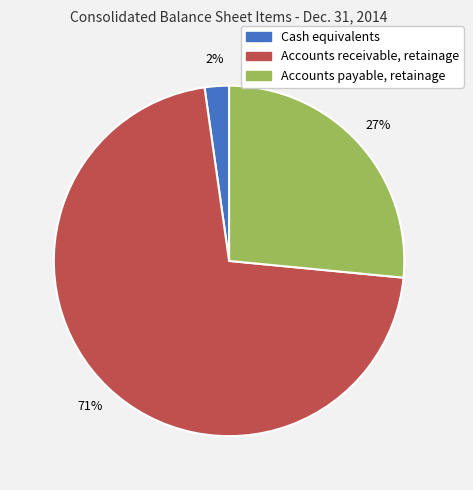

Rank the categories by value from highest to lowest.

Accounts receivable, retainage, Accounts payable, retainage, Cash equivalents